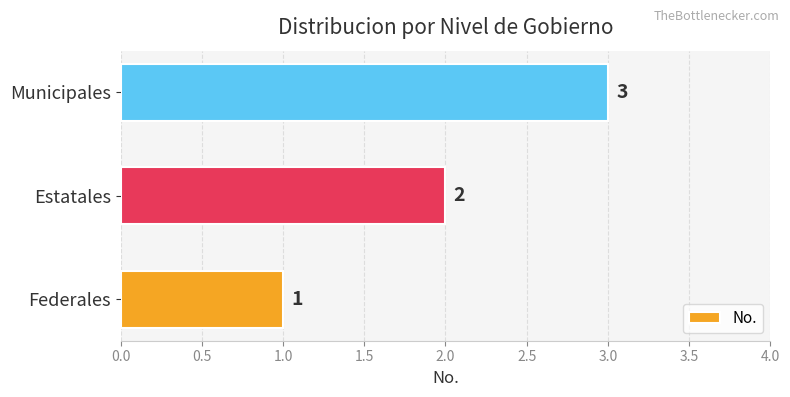

What is the sum of all values?

6